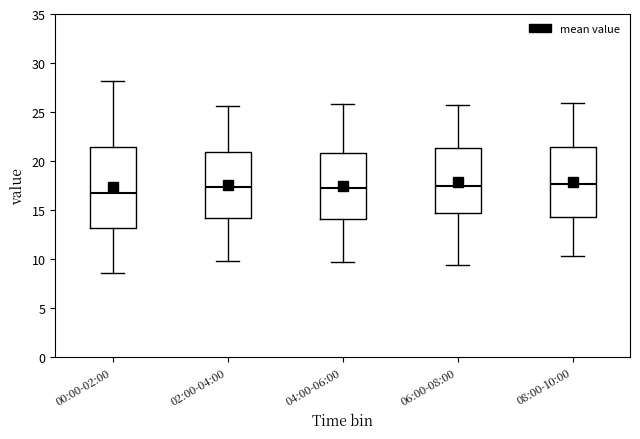

Comparing the boxes themselves (not the whiskers), which one is the tallest?

00:00-02:00